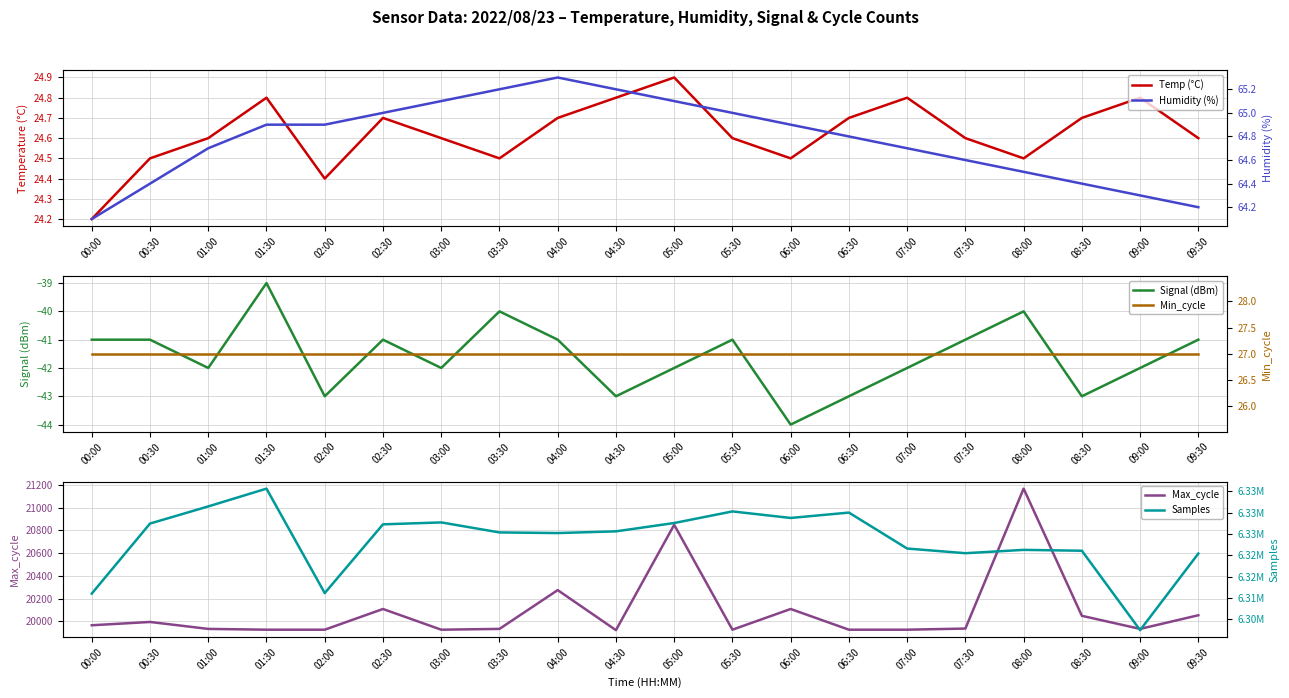

What are all the series names shown in the legend?

Temp (°C), Signal (dBm), Max_cycle, Humidity (%), Min_cycle, Samples